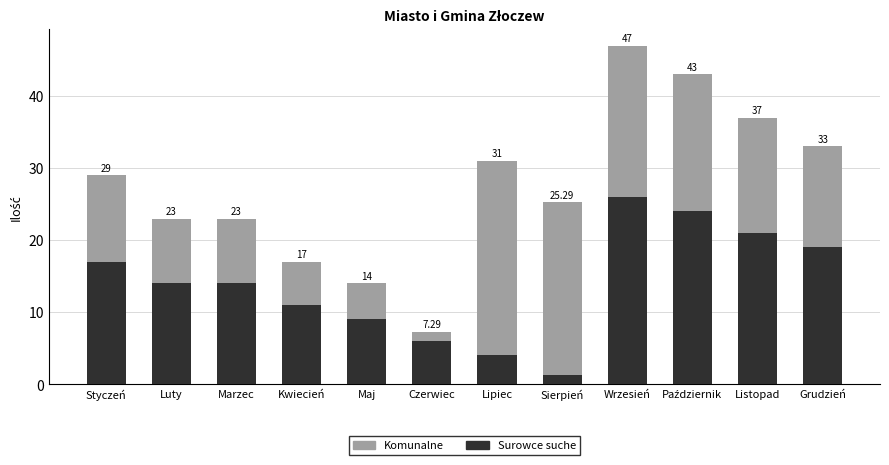

What are all the series names shown in the legend?

Komunalne, Surowce suche